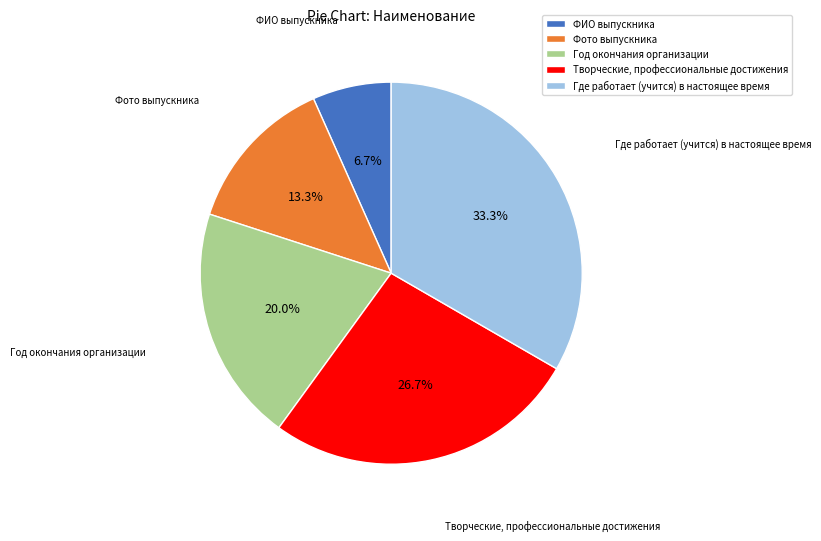

To the nearest percent, what portion does Год окончания организации represent?

20%